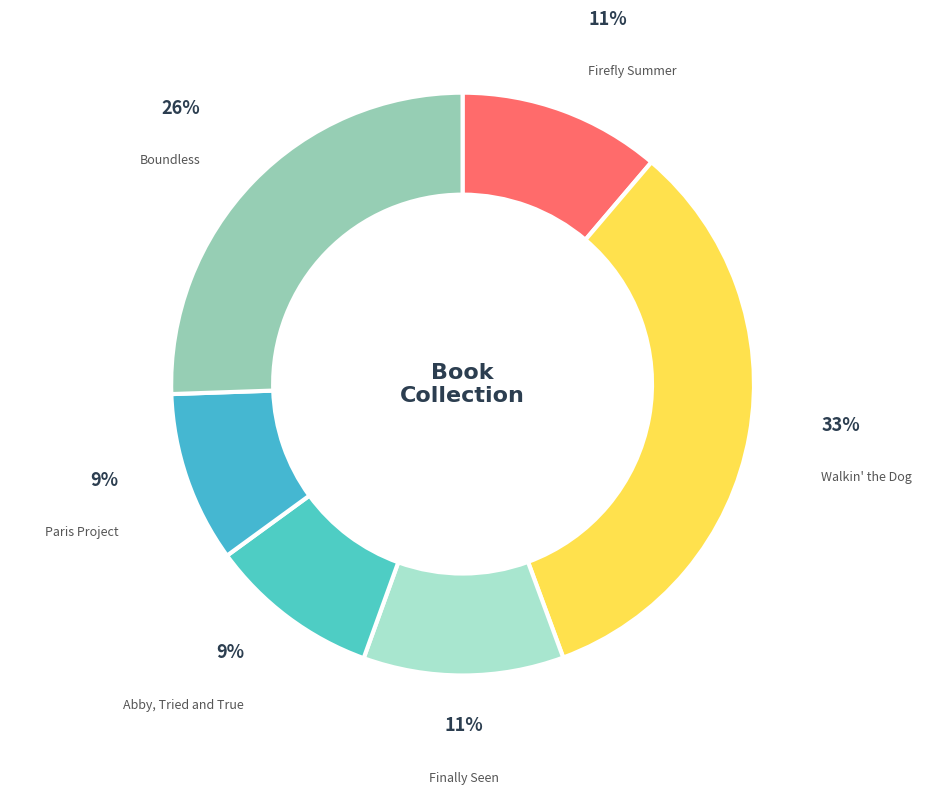

To the nearest percent, what portion does Boundless represent?

26%